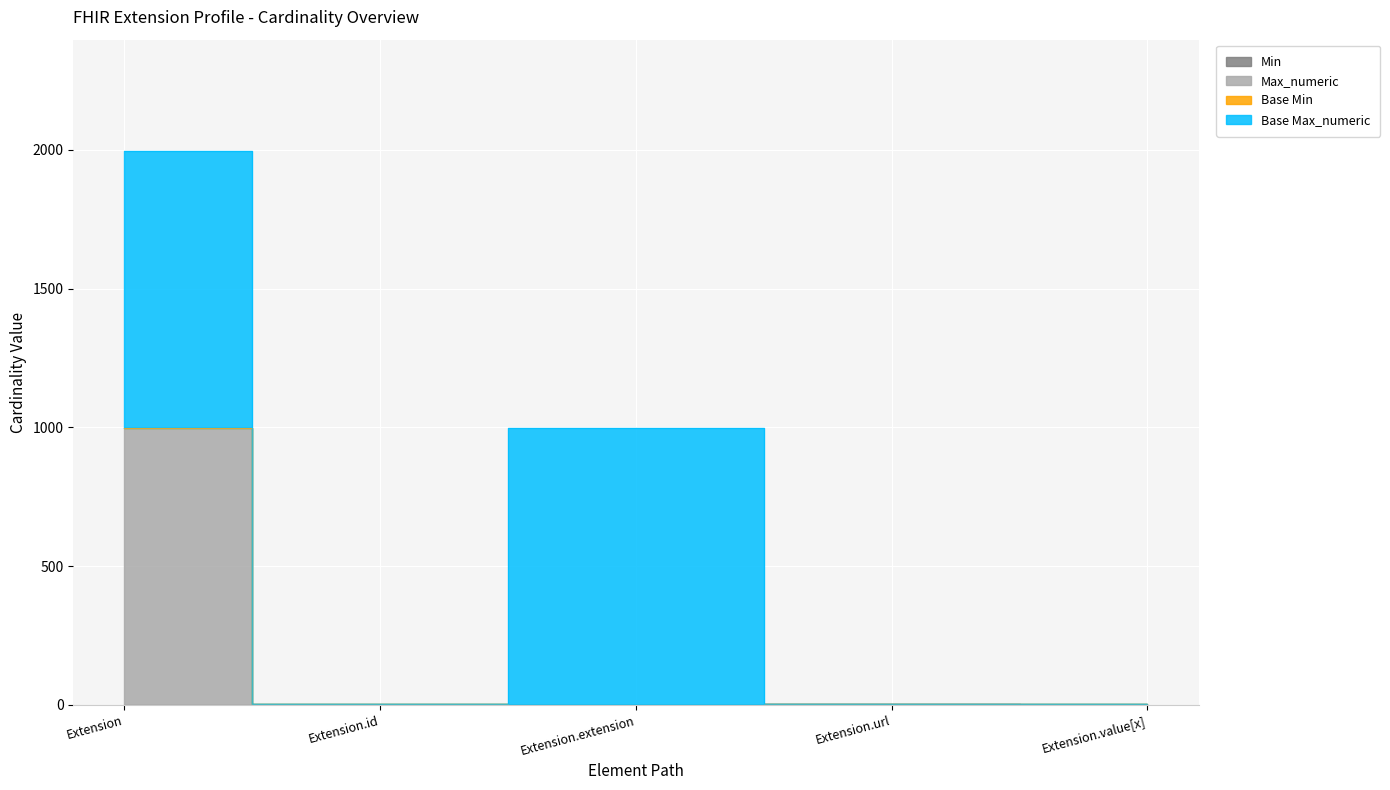

Is it true that Max_numeric equals 2 at Extension.url?

True